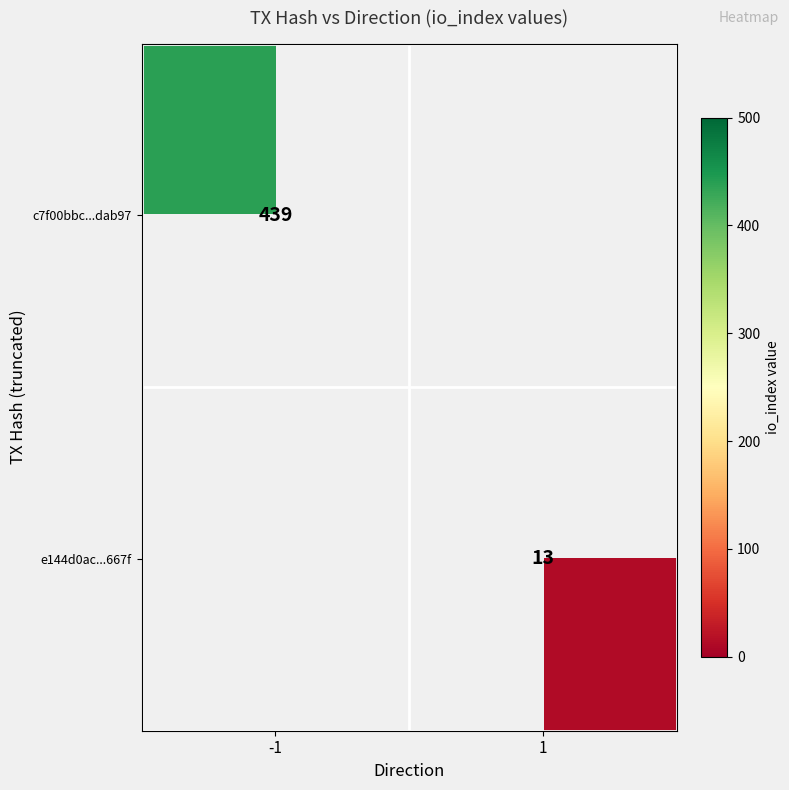

True or false: e144d0ac...667f has a value of 13 at 1.

True